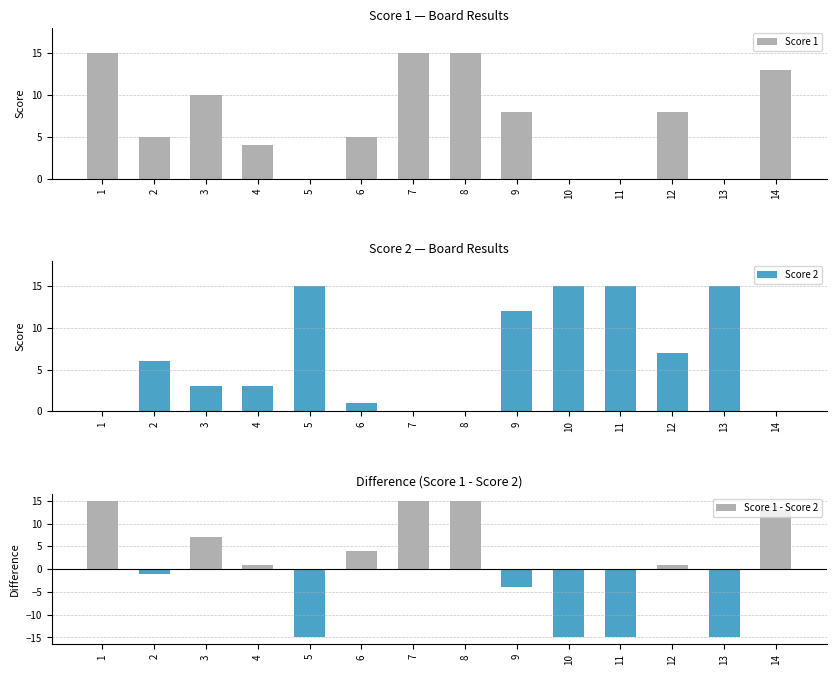

What is the spread (max minus min) of values at 11?

30